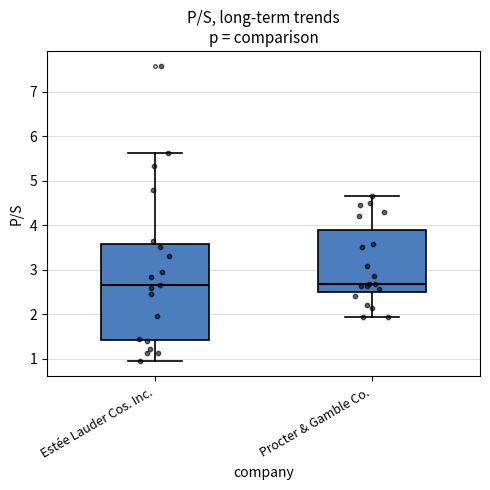

Comparing the boxes themselves (not the whiskers), which one is the tallest?

Estée Lauder Cos. Inc.